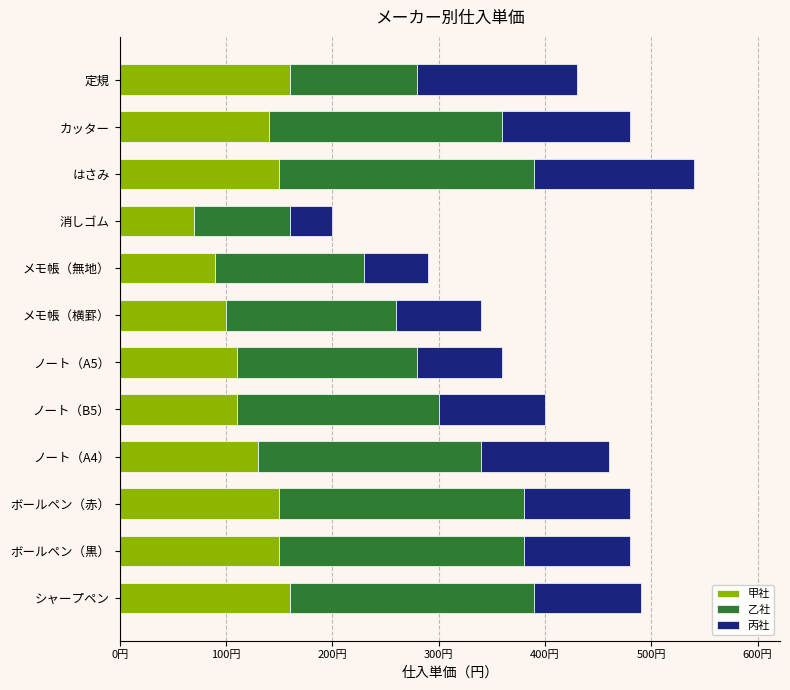

At which category is the sum across all series the highest?

はさみ